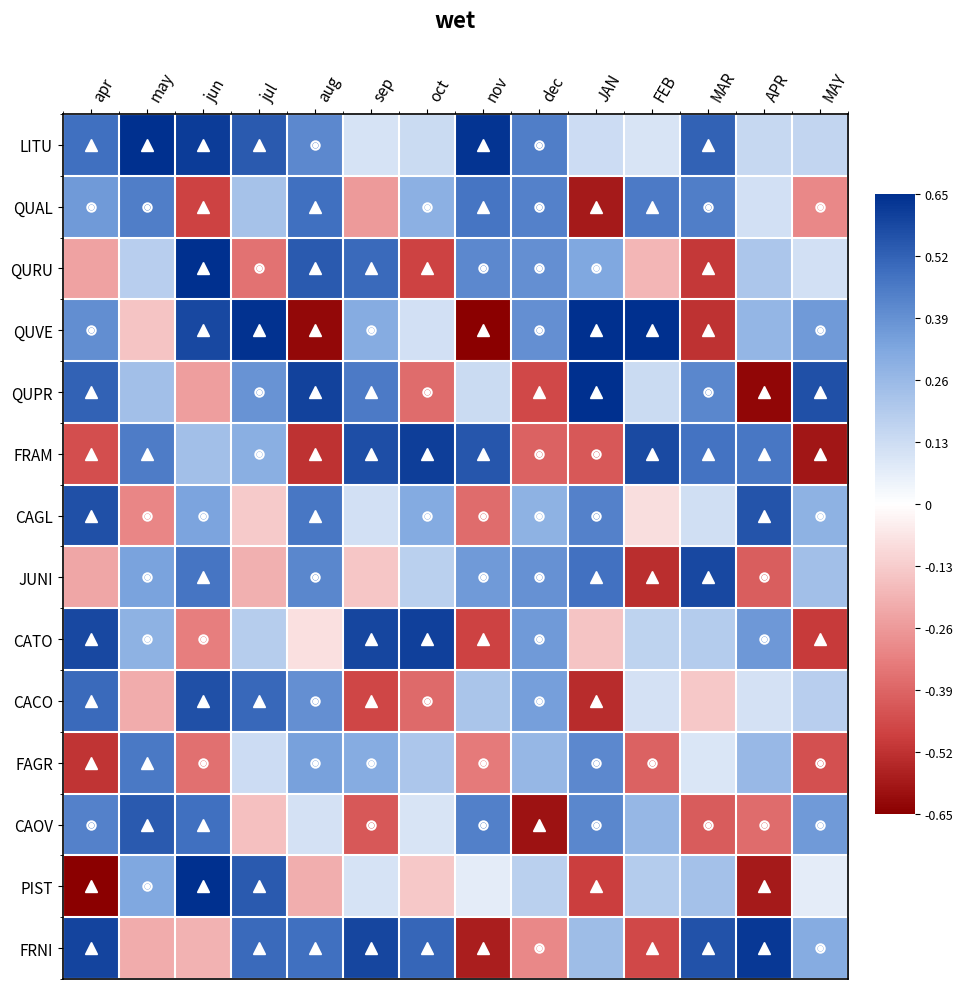

At which category does the chart reach its minimum across all series?

apr